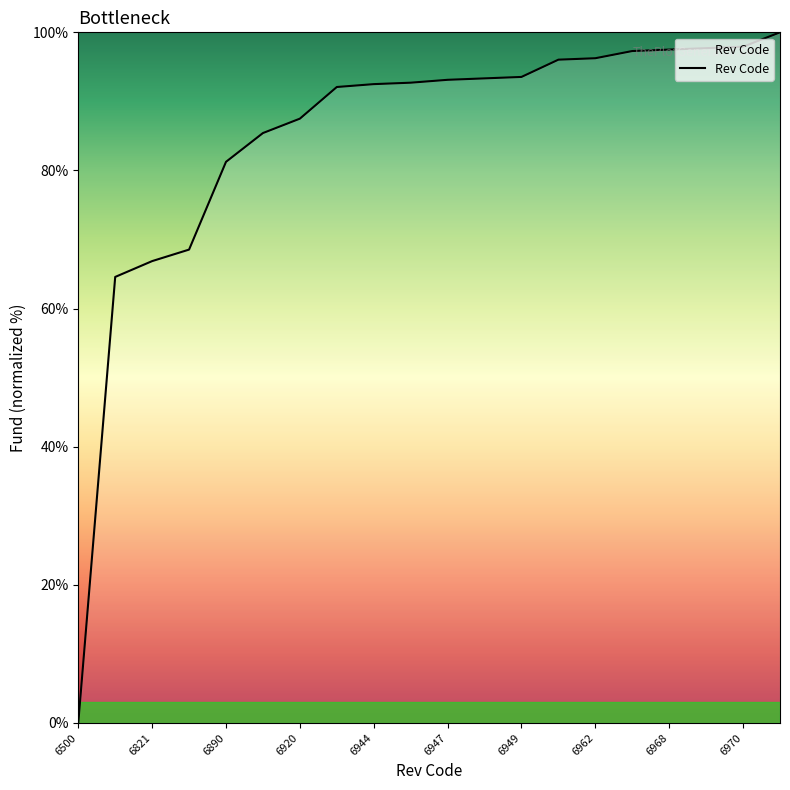

What is the greatest value displayed?

100.0